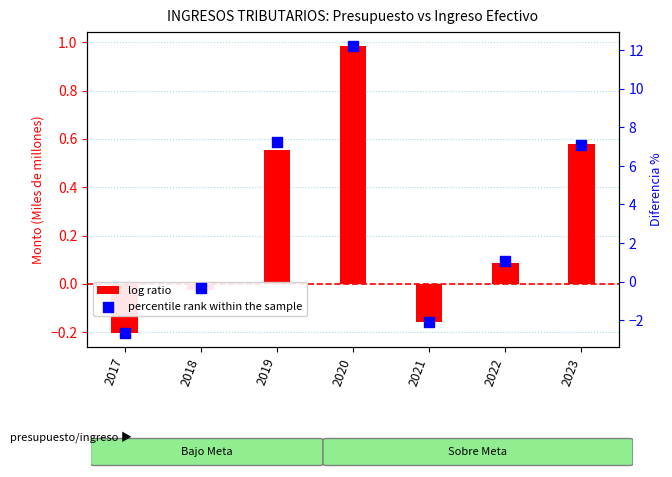

At which category is the sum across all series the highest?

2020